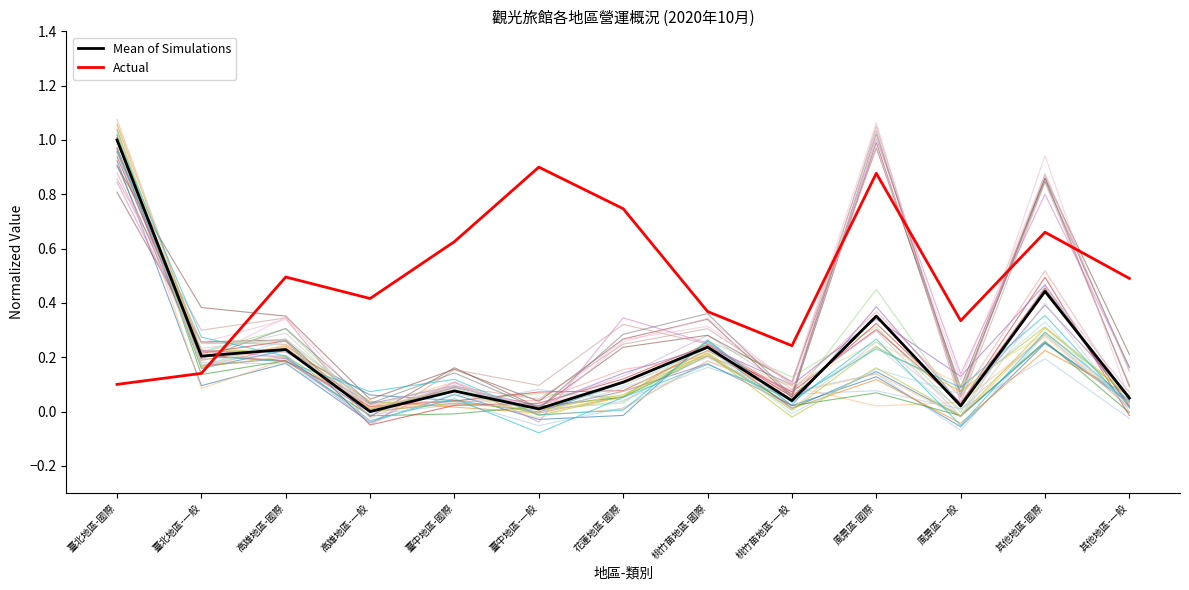

Which series has the largest total across all categories?

Actual